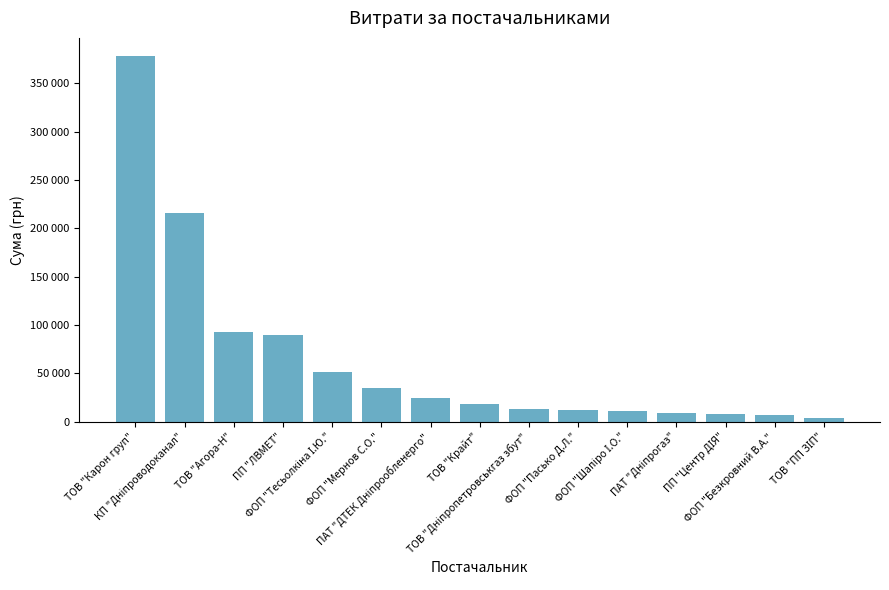

List the labels in order of value, smallest first.

ТОВ "ПП ЗІП", ФОП "Безкровний В.А.", ПП "Центр ДІЯ", ПАТ "Дніпрогаз", ФОП "Шапіро І.О.", ФОП "Пасько Д.Л.", ТОВ "Дніпропетровськгаз збут", ТОВ "Крайт", ПАТ "ДТЕК Дніпрообленерго", ФОП "Мернов С.О.", ФОП "Тесьолкіна І.Ю.", ПП "ЛВМЕТ", ТОВ "Агора-Н", КП "Дніпроводоканал", ТОВ "Карон груп"